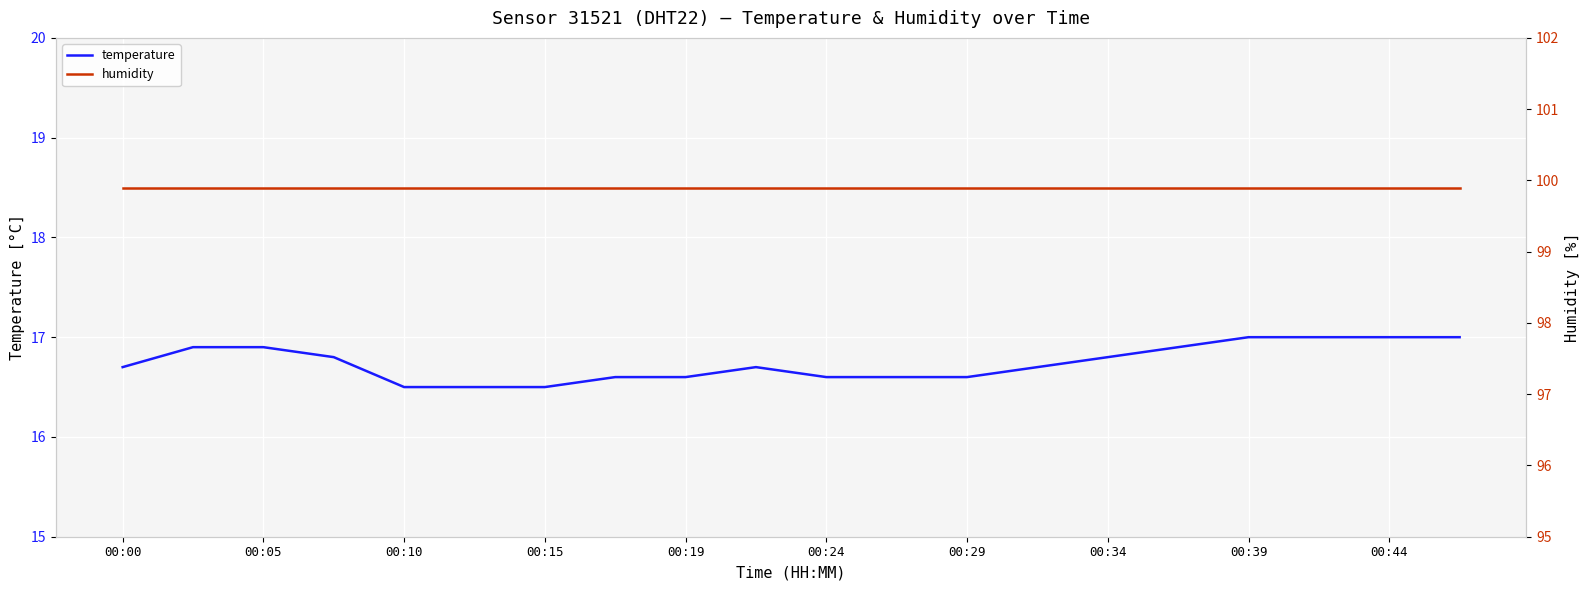

True or false: temperature has a value of 17.0 at 00:39.

True